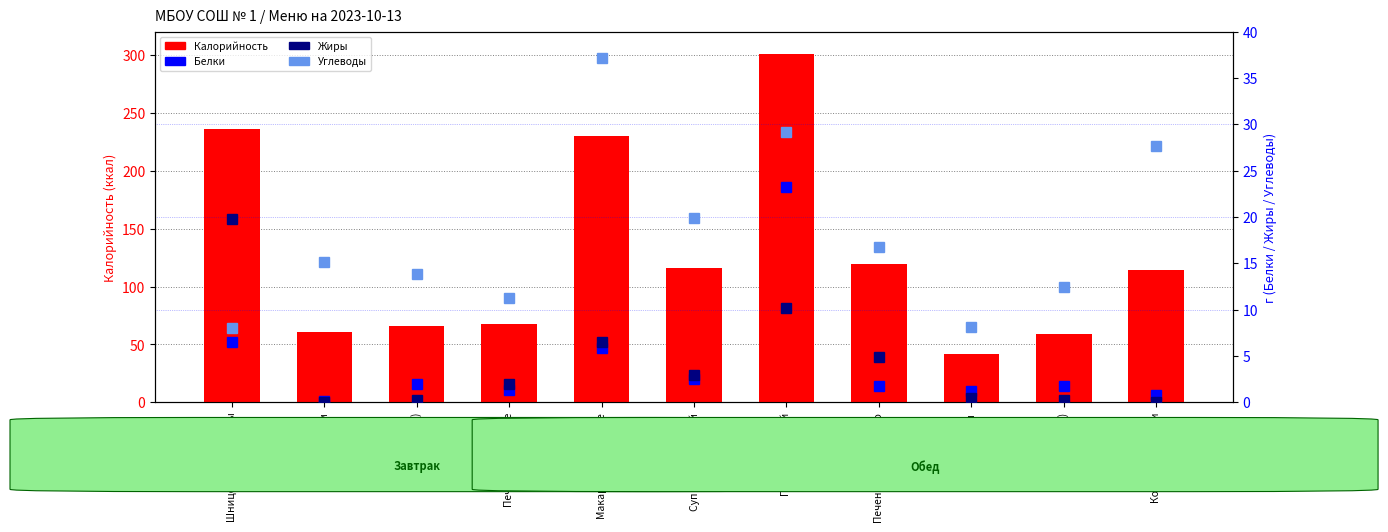

At which category is the sum across all series the highest?

Плов Школьный